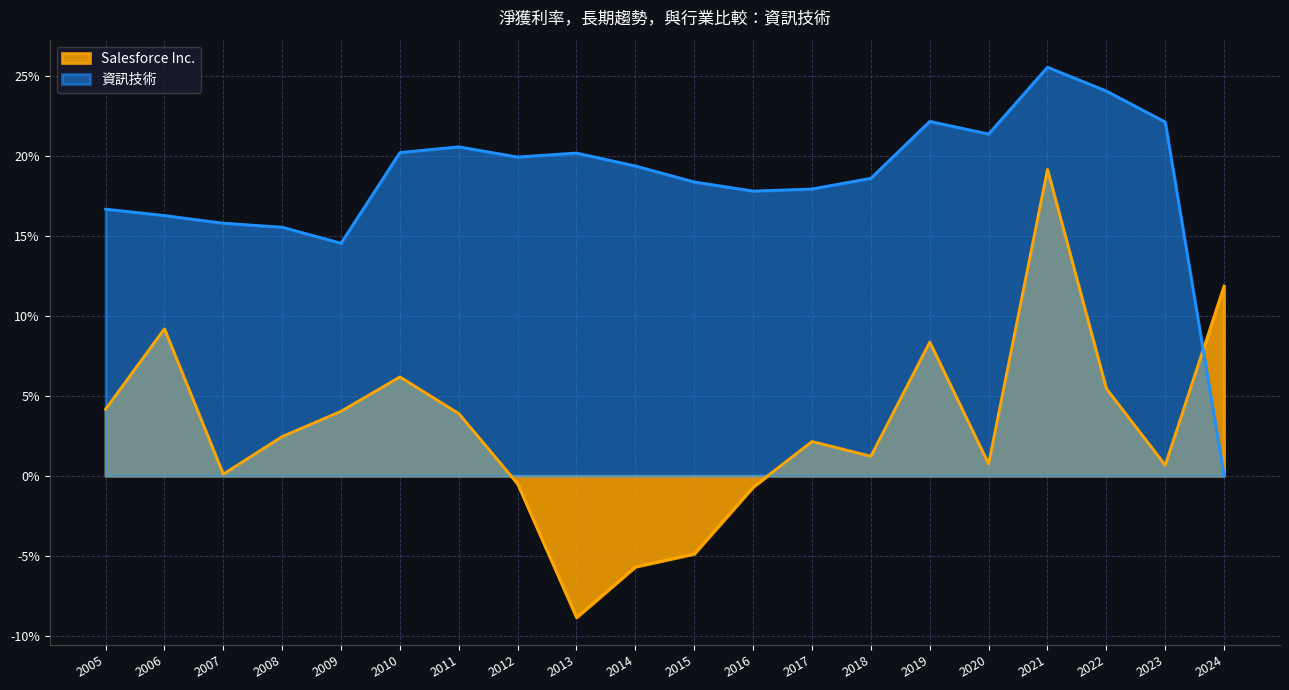

What is the approximate value of 資訊技術 at 2017?

0.2